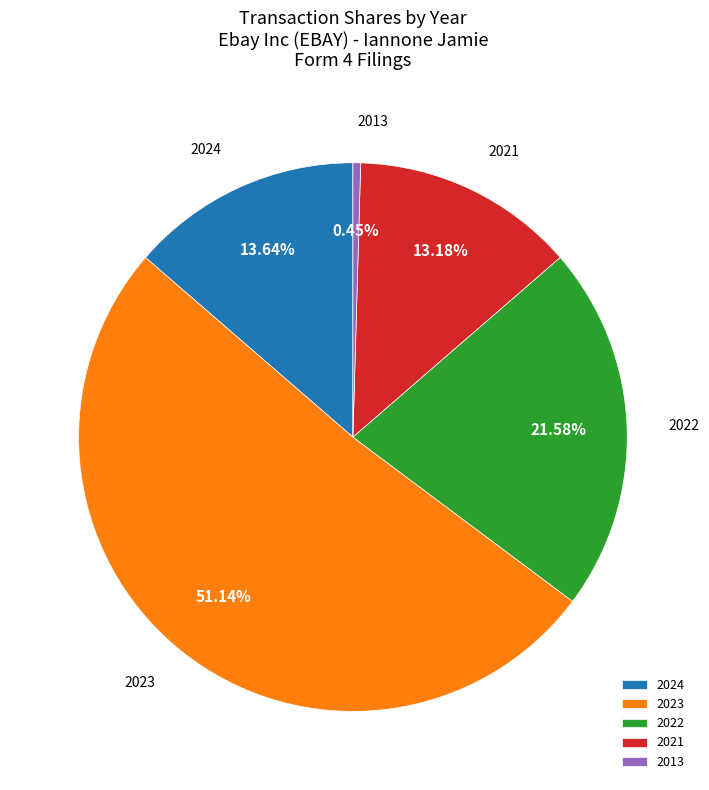

Between 2024 and 2022, which is larger?

2022